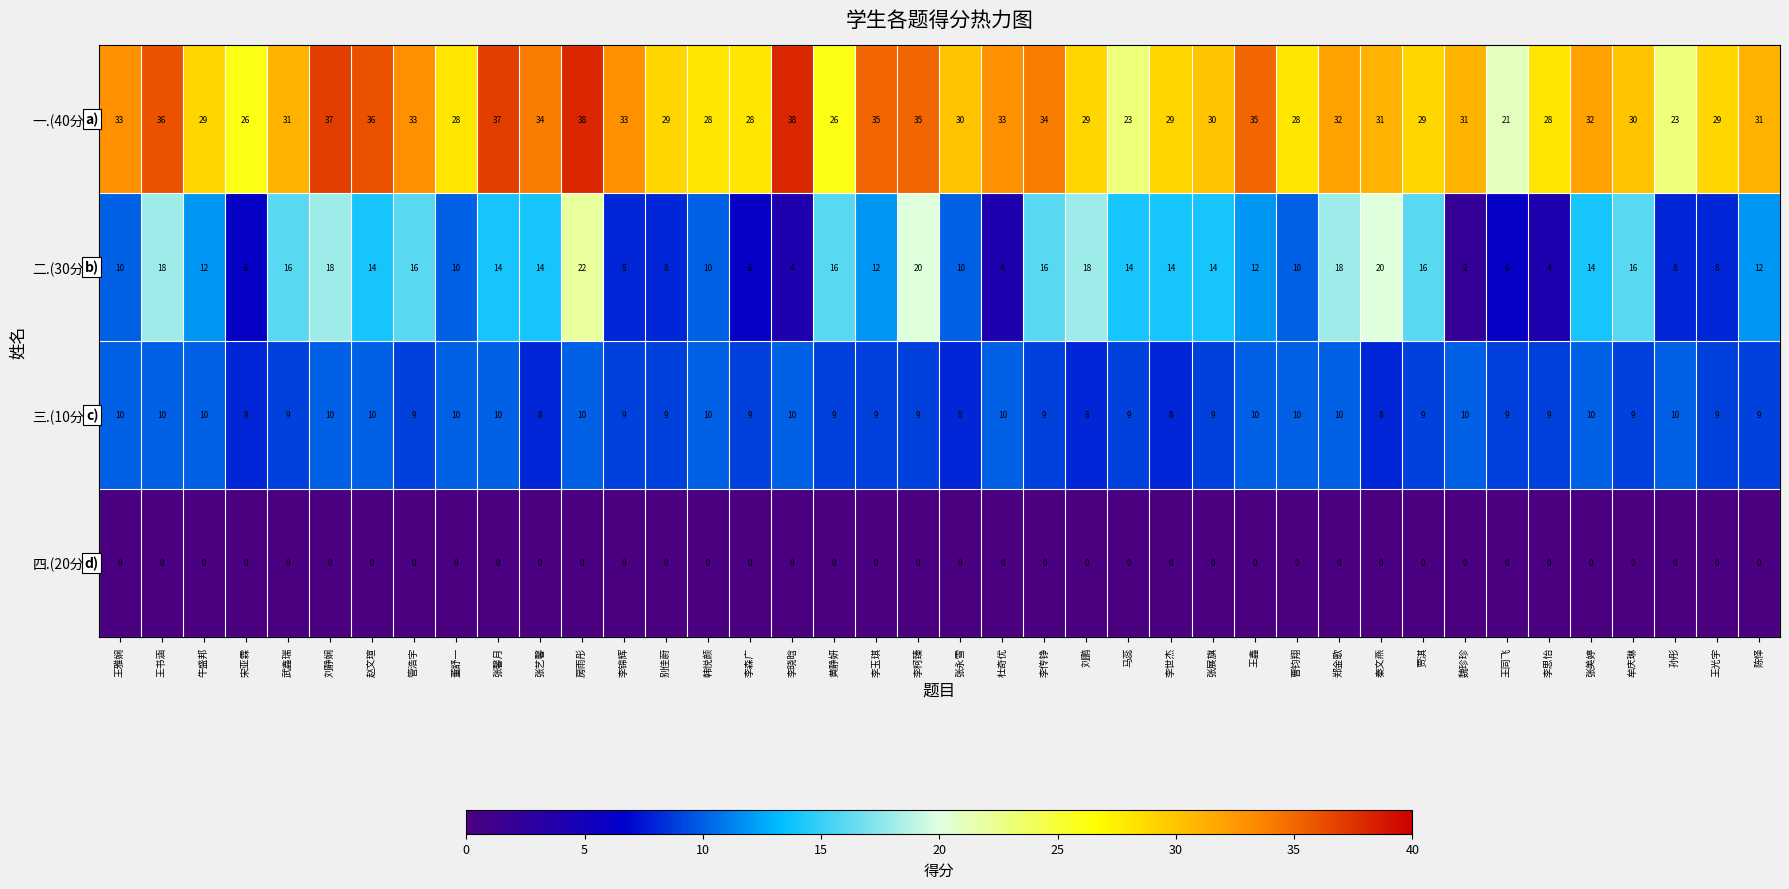

What is the highest value of the 三.(10分) series?

10